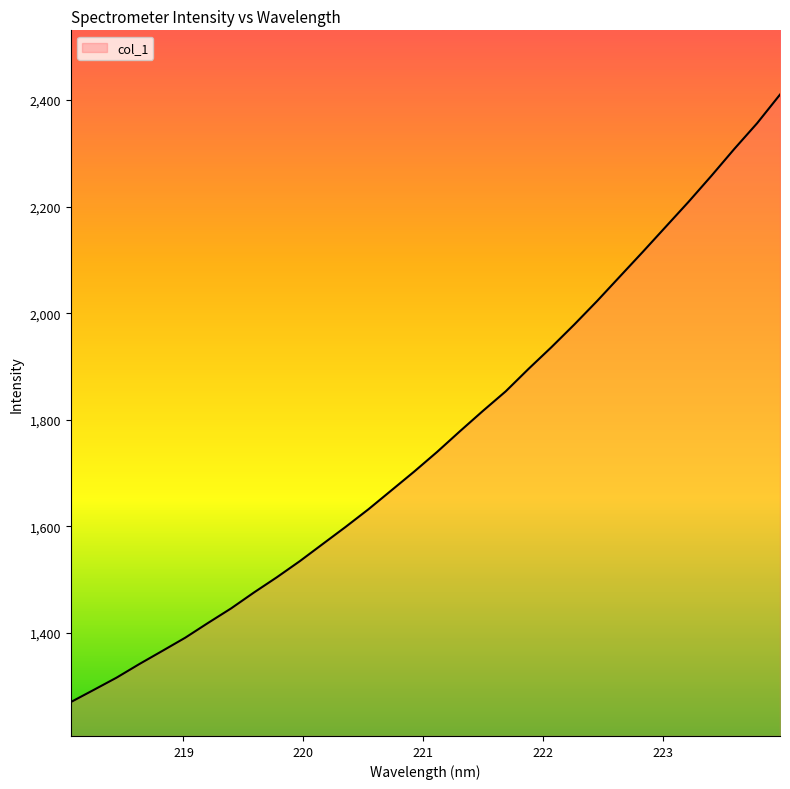

What is the minimum value shown in the chart?

1270.6